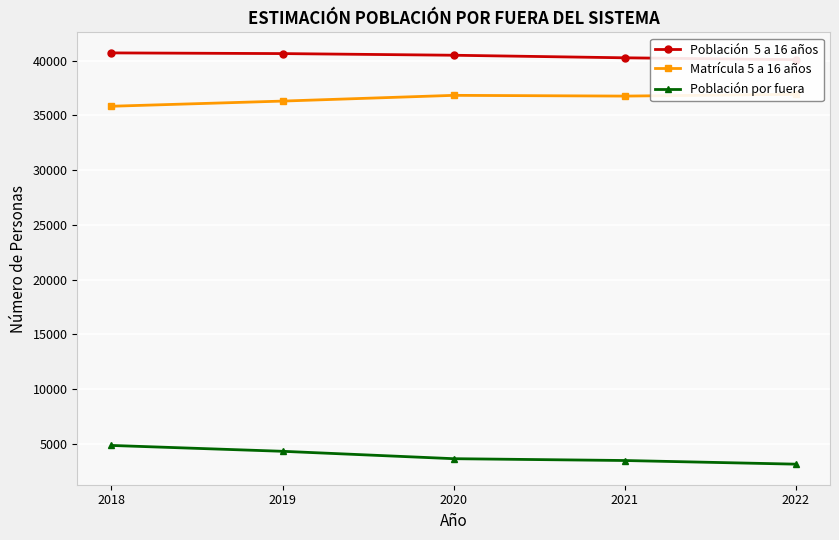

Rank the series at 2020 from lowest to highest value.

Población por fuera, Matrícula 5 a 16 años, Población  5 a 16 años